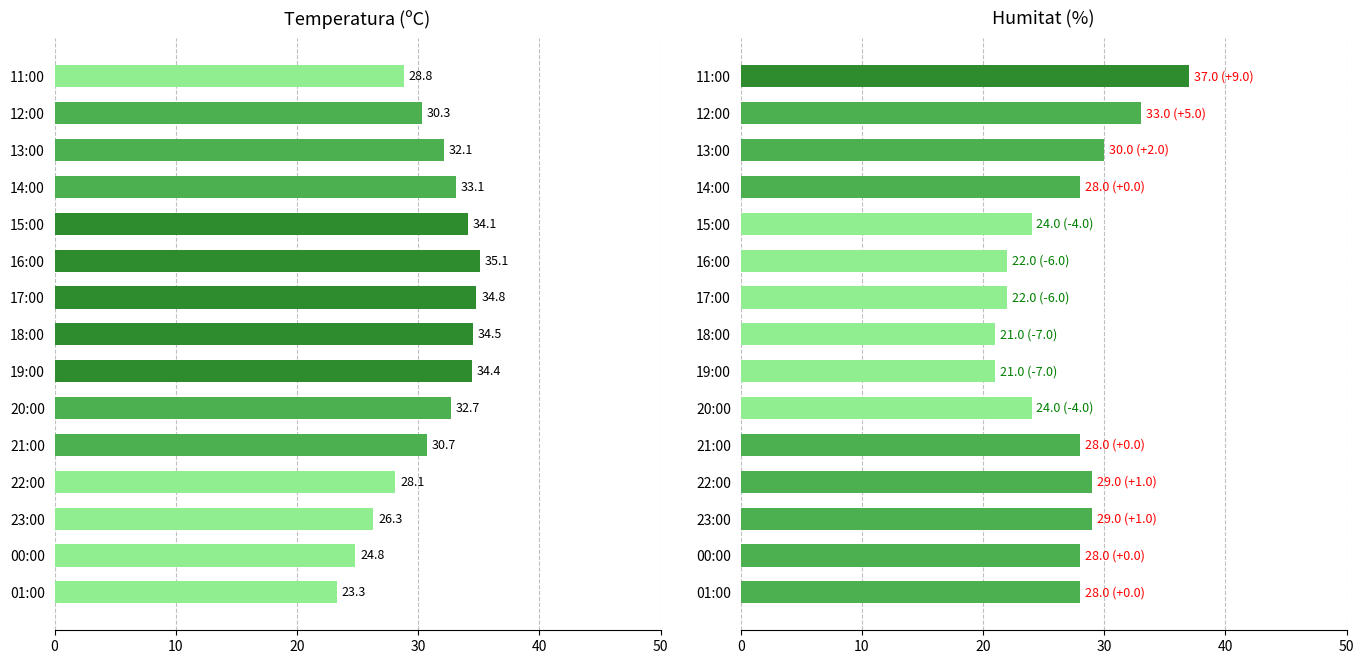

Reading right to left, extract all data points from this chart.

Temperatura (ºC): 28.8	30.3	32.1	33.1	34.1	35.1	34.8	34.5	34.4	32.7	30.7	28.1	26.3	24.8	23.3
Humitat (%): 37.0	33.0	30.0	28.0	24.0	22.0	22.0	21.0	21.0	24.0	28.0	29.0	29.0	28.0	28.0